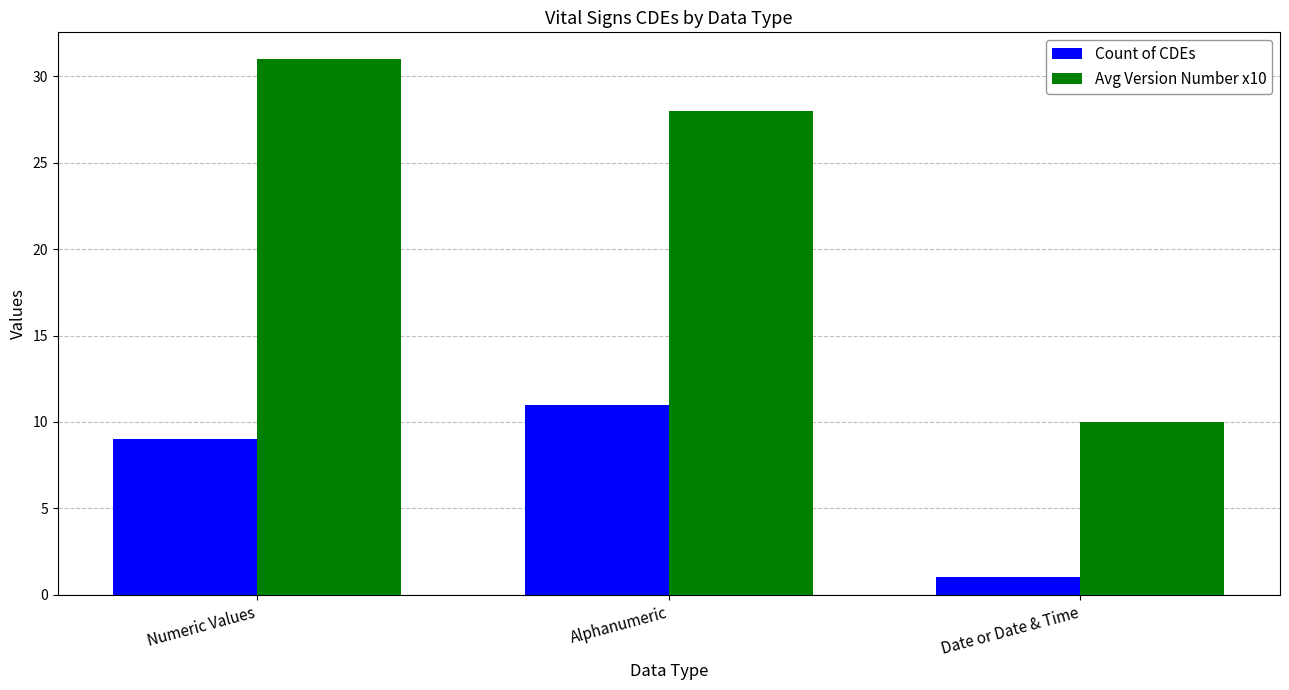

What is the spread (max minus min) of values at Alphanumeric?

17